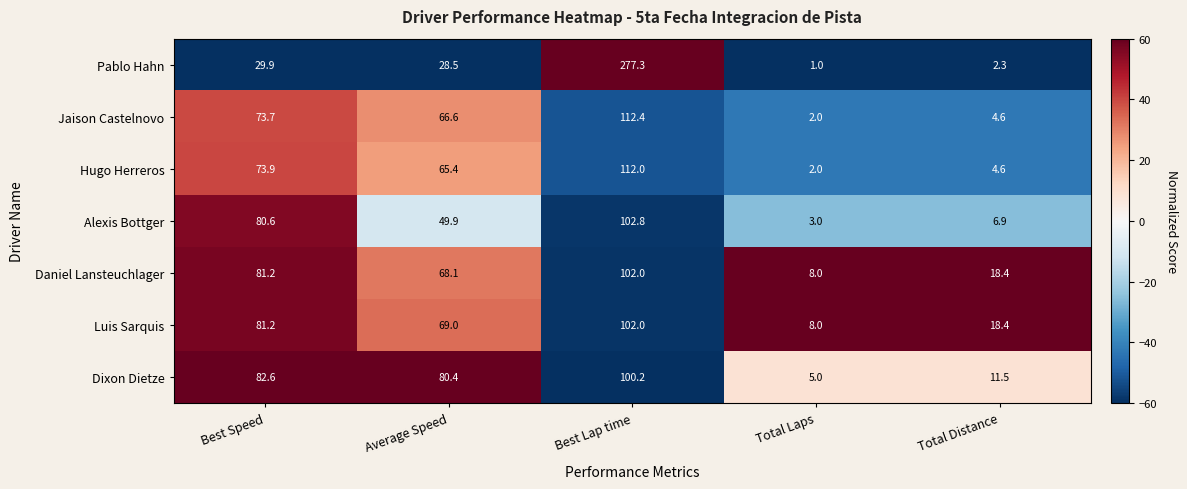

Which label corresponds to the smallest value in the chart?

Total Laps